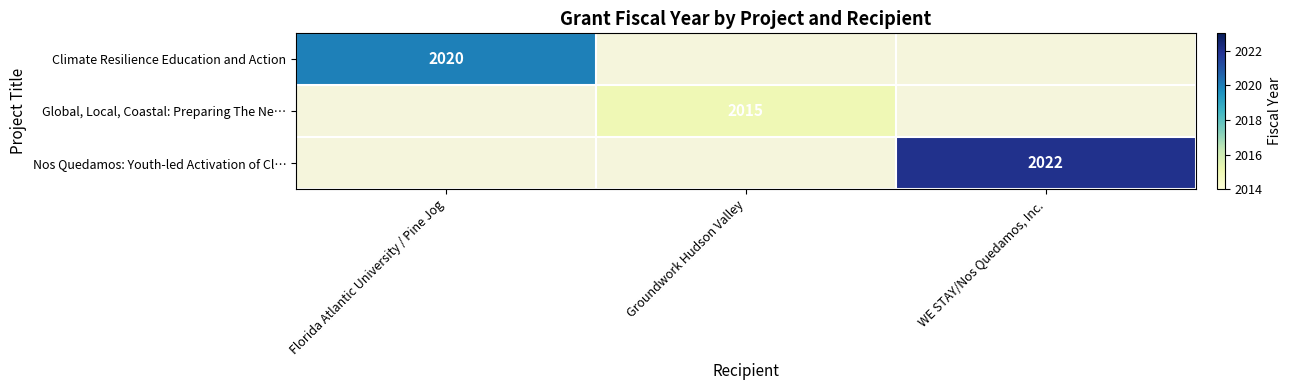

How many categories are shown in the chart?

3